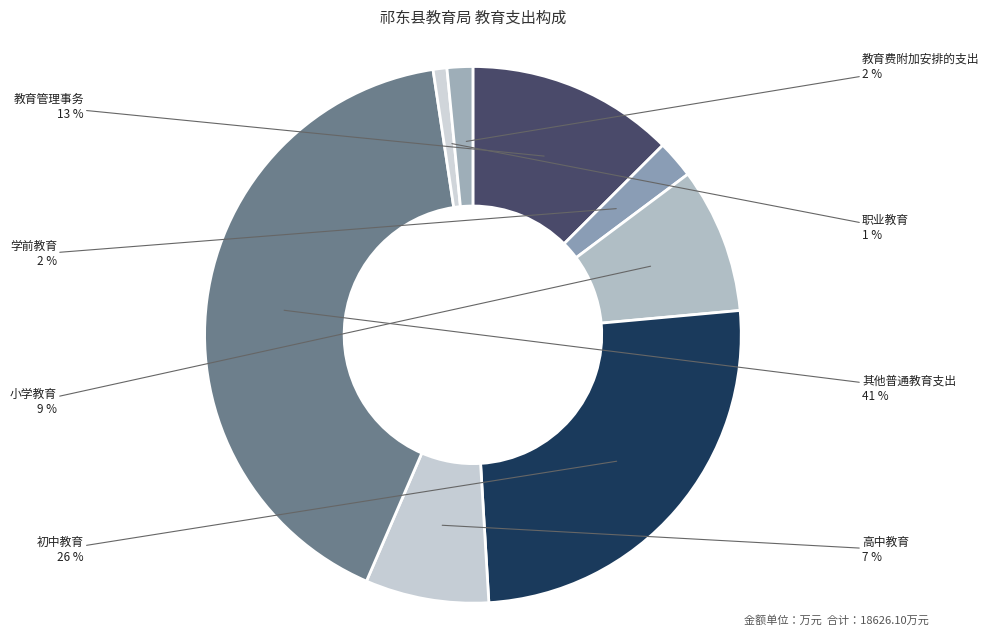

To the nearest percent, what is the combined percentage of 职业教育 and 小学教育?

10%